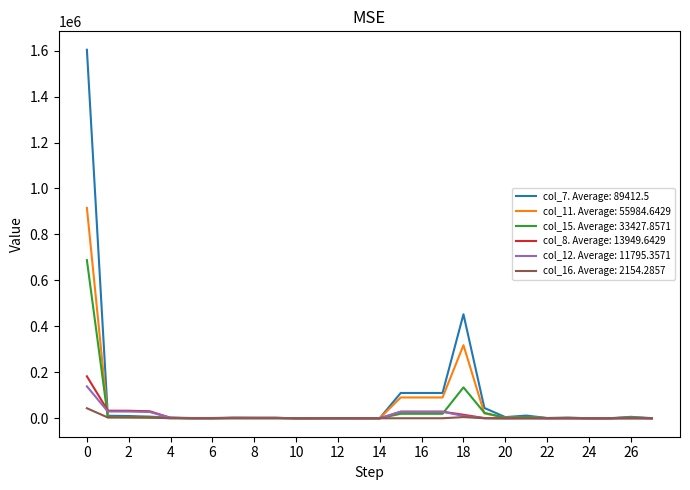

Reading right to left, extract all data points from this chart.

col_7: 650	6300	410	150	3040	1360	11830	5120	44960	452660	110210	110210	110210	820	820	820	410	410	1970	1970	2370	1290	1290	2580	7230	9810	11100	1603550
col_11: 470	2810	330	110	1820	520	5650	2830	21040	318110	90630	90630	90630	600	600	600	300	300	1770	1770	2070	1170	1170	1990	3030	5020	6190	915410
col_15: 180	3490	90	30	1220	840	6190	2290	23920	134550	19580	19580	19580	220	220	220	110	110	190	190	300	120	120	590	4200	4790	4910	688150
col_8: 0	300	0	0	30	0	370	10	940	15320	28720	28720	28720	30	30	30	90	90	1760	1760	1840	260	260	2150	30650	32800	33060	182650
col_12: 0	190	0	0	30	0	340	10	710	10130	28530	28530	28530	30	30	30	90	90	1730	1730	1820	260	260	2020	27320	29340	29600	138920
col_16: 0	100	0	0	0	0	40	0	220	5190	190	190	190	0	0	0	0	0	30	30	30	0	0	130	3330	3460	3460	43730